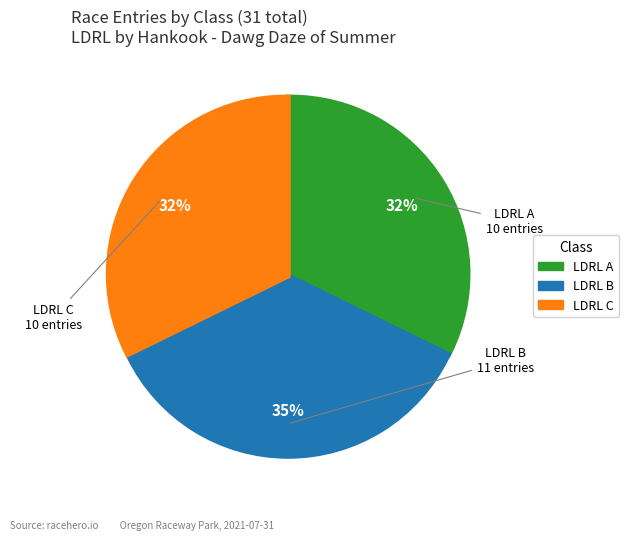

Is there any slice that represents more than half of the pie?

No